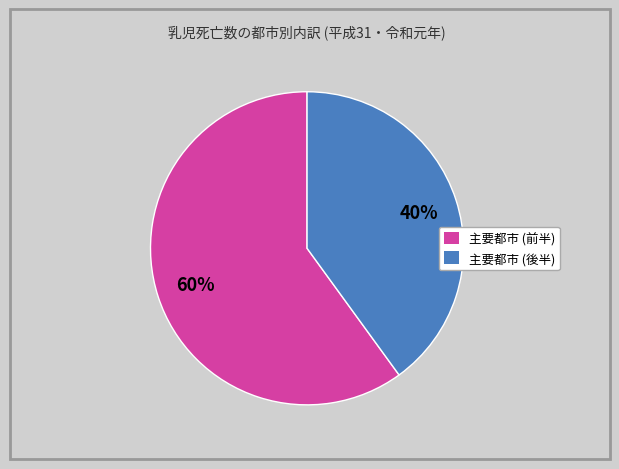

To the nearest percent, what is the average slice percentage?

50%